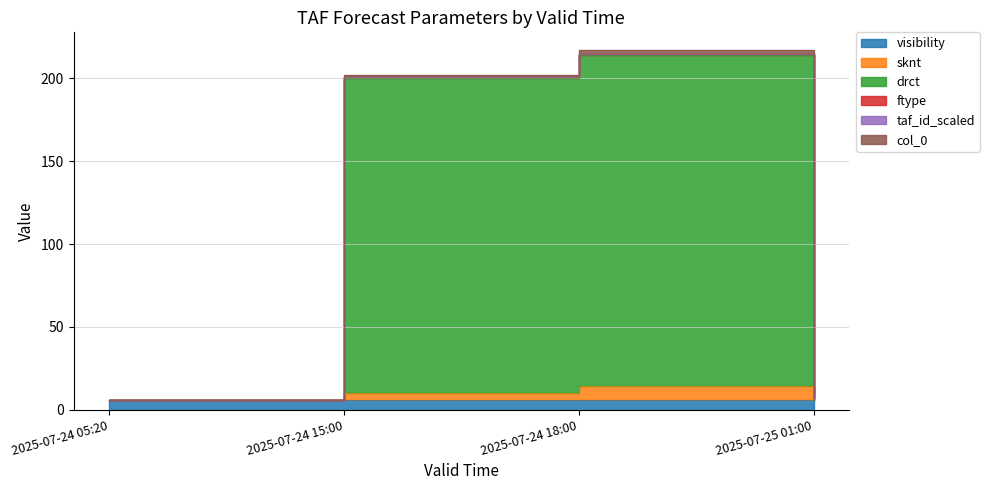

Reading left to right, transcribe all the data shown in this chart.

visibility: 6.0	6.0	6.0	6.0
sknt: 0.0	4.0	8.0	0.0
drct: 0.0	190.0	200.0	0.0
ftype: 0.0	1.0	1.0	1.0
taf_id_scaled: 0.0	0.0	0.0	0.0
col_0: 0.0	1.0	2.0	3.0